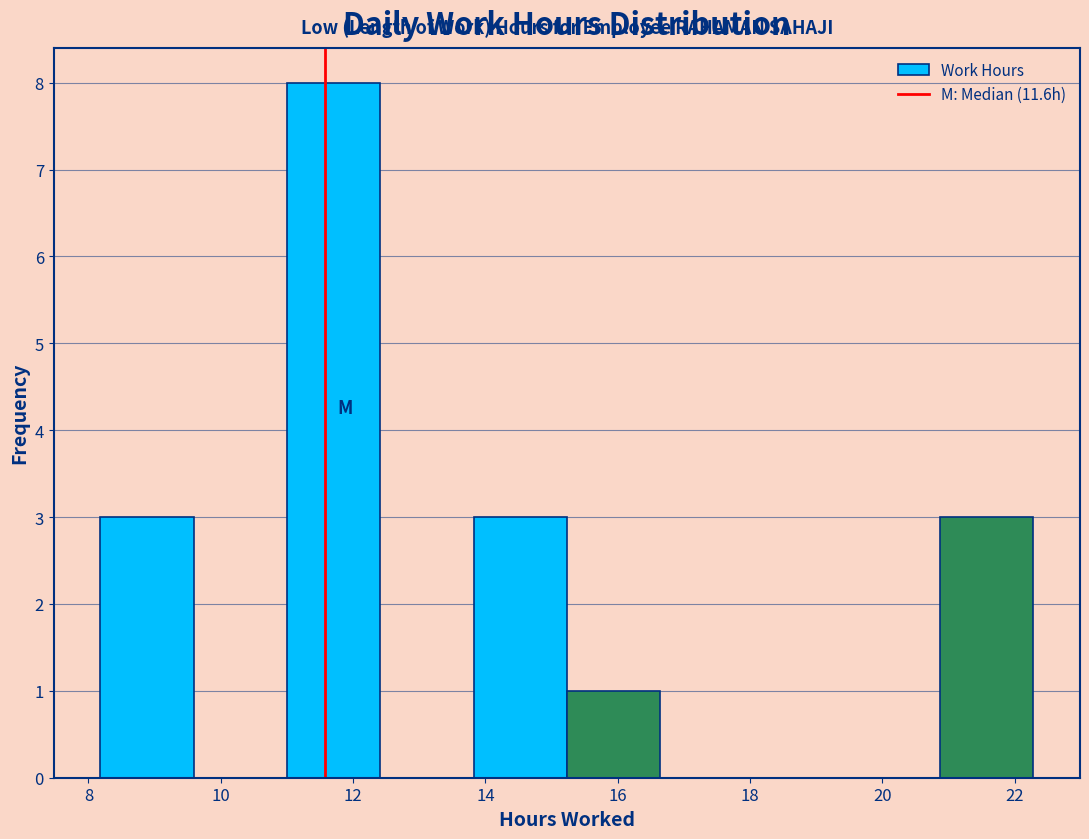

What is the height of the bar covering 13.8 to 15.2 on the x-axis? Neither the bar edges nor the heights are printed on the chart, so give them approximately, as read against the axes.

3